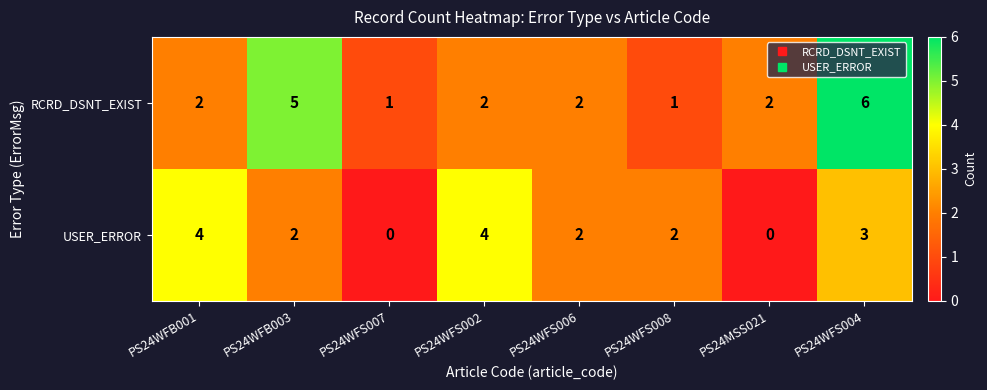

What is the difference between the maximum and minimum values in the RCRD_DSNT_EXIST series?

5